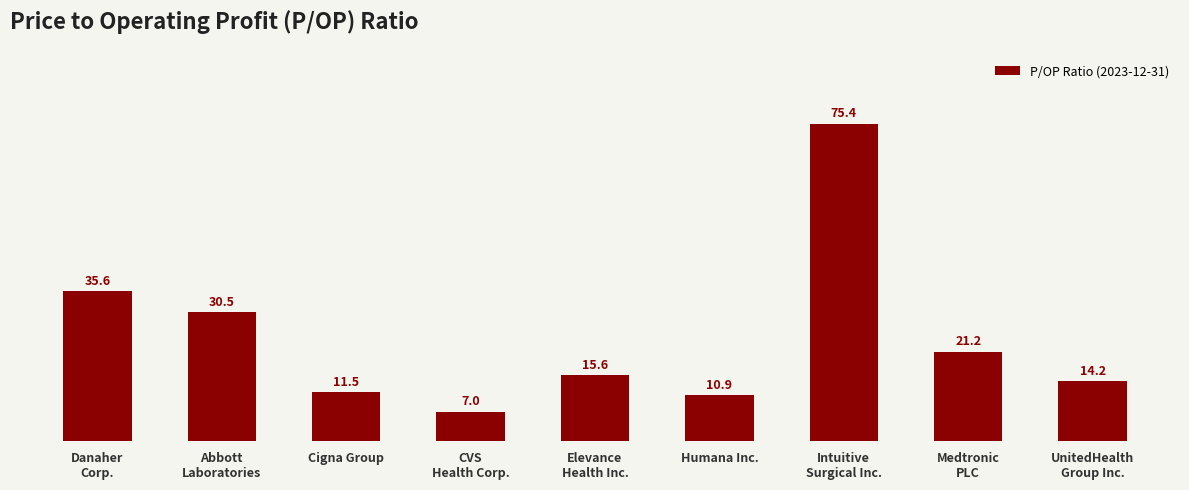

Approximately how many times larger is the value at UnitedHealth
Group Inc. compared to CVS
Health Corp.?

2.0